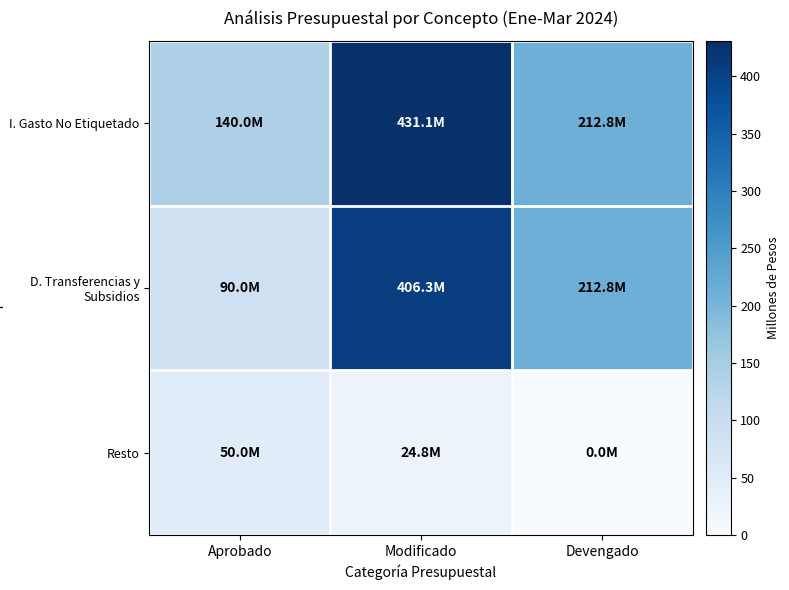

At Aprobado, list the series in order from smallest to largest.

Resto, D. Transferencias y Subsidios, I. Gasto No Etiquetado